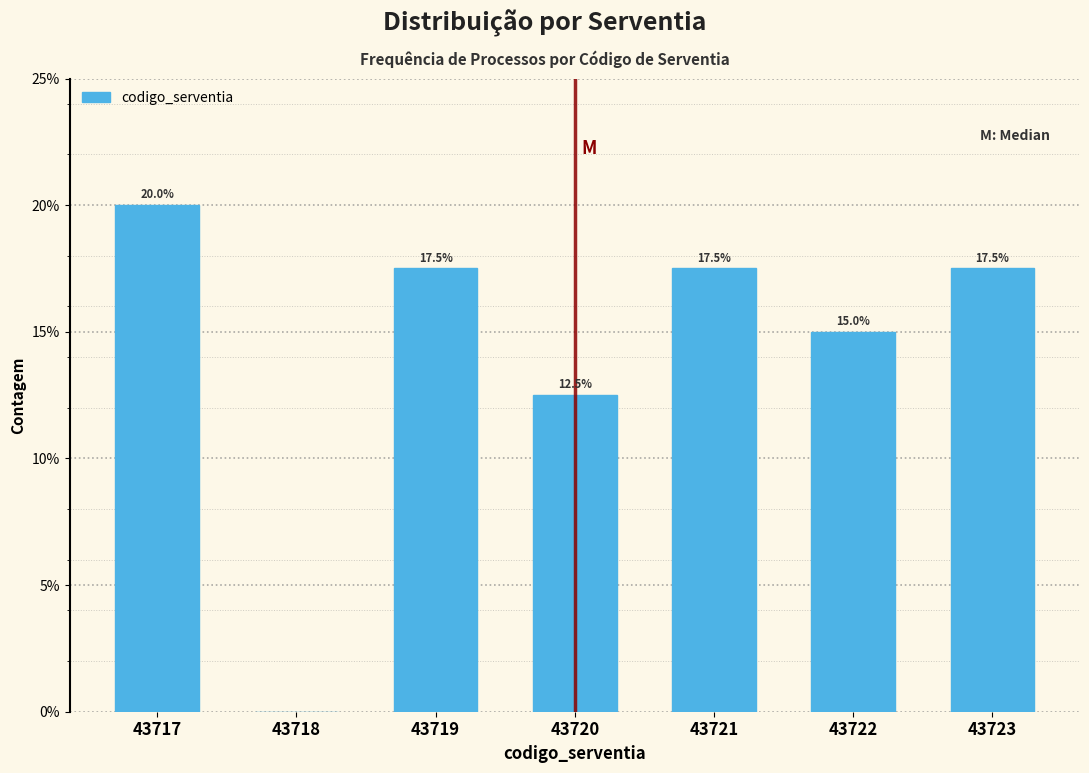

Reading left to right, extract all data points from this chart.

43717=20.0	43718=0.0	43719=17.5	43720=12.5	43721=17.5	43722=15.0	43723=17.5